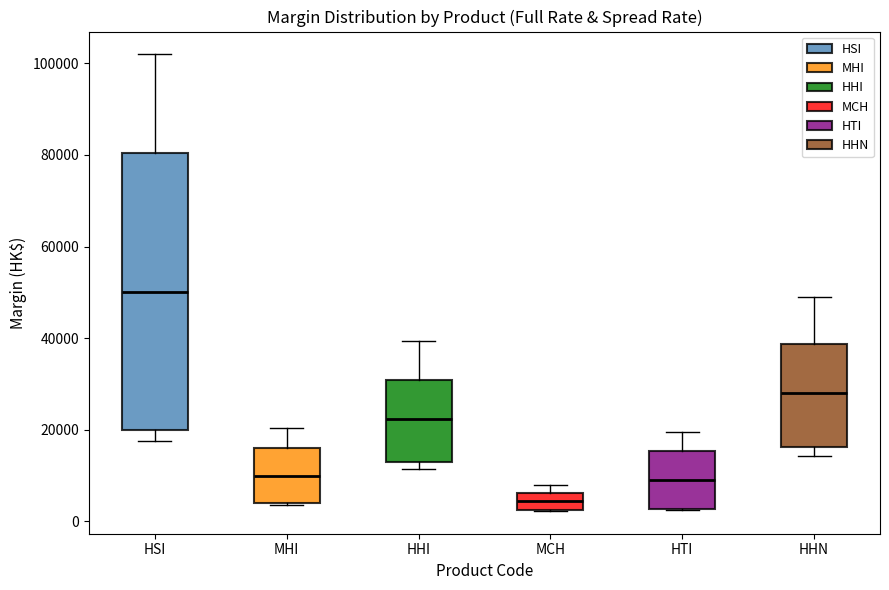

Where is the upper edge of the box for HTI on the y-axis? The values are not printed on the chart, so give them approximately, as read against the axis.

16000